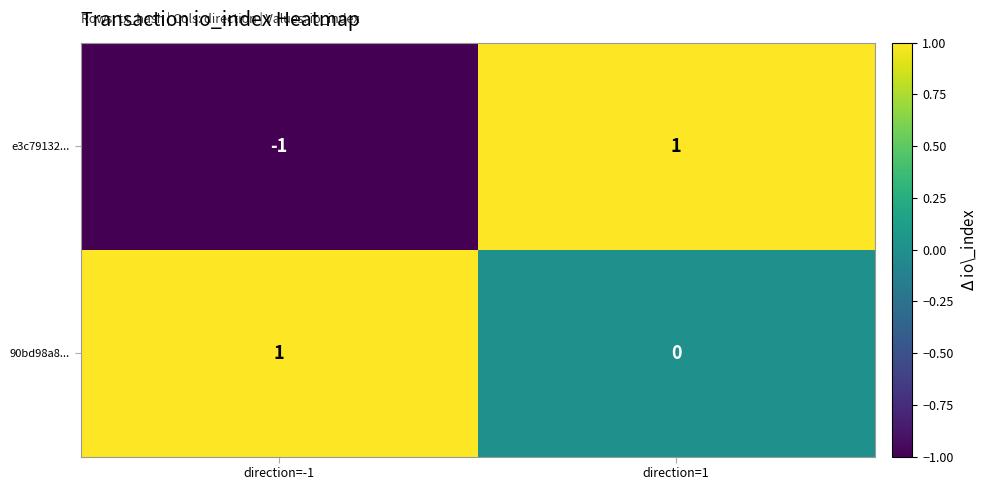

At which category is the sum across all series the highest?

direction=1